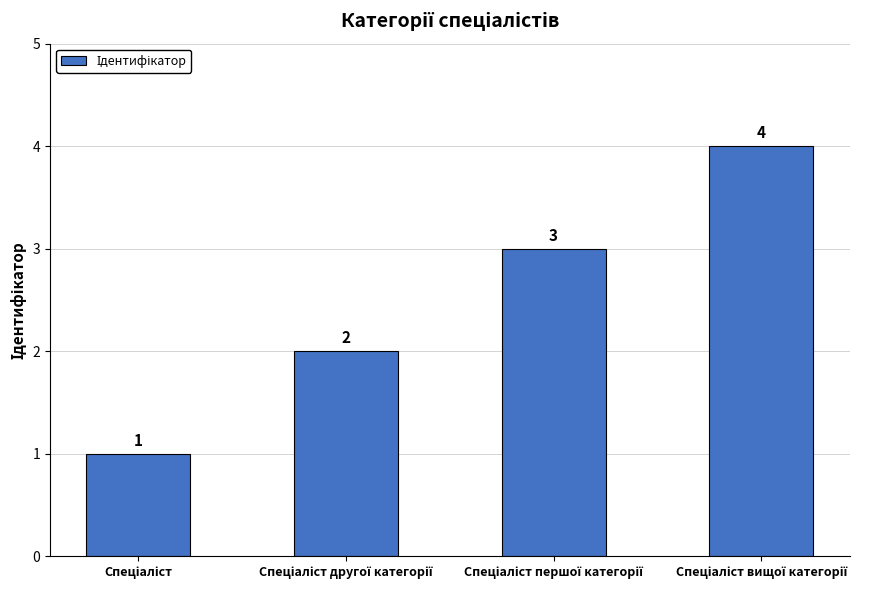

What is the value of the 4th bar from the left?

4